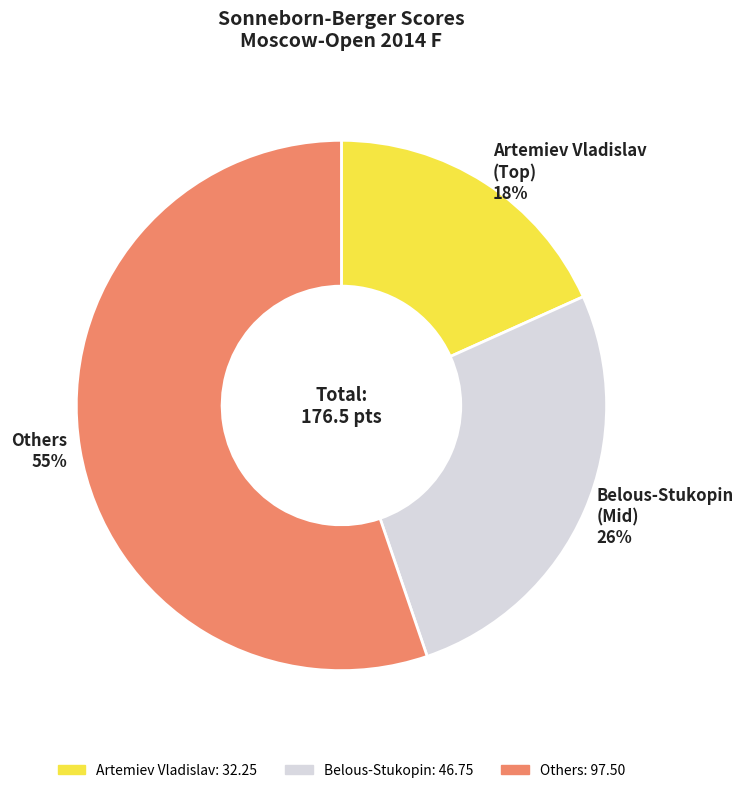

To the nearest percent, what is the difference between the largest and smallest slice percentages?

37%